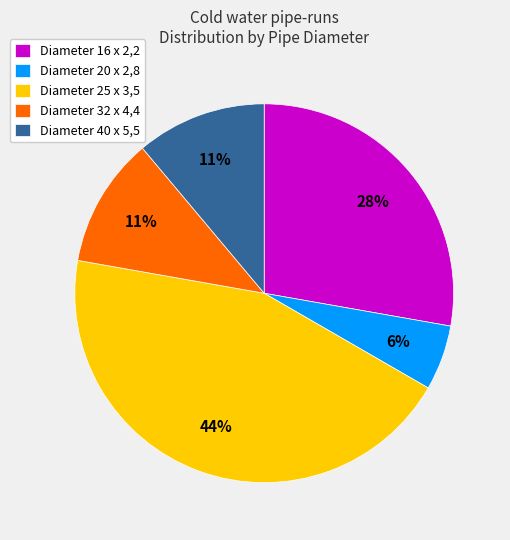

The Diameter 16 x 2,2 slice represents 16% of the pie. True or false?

False